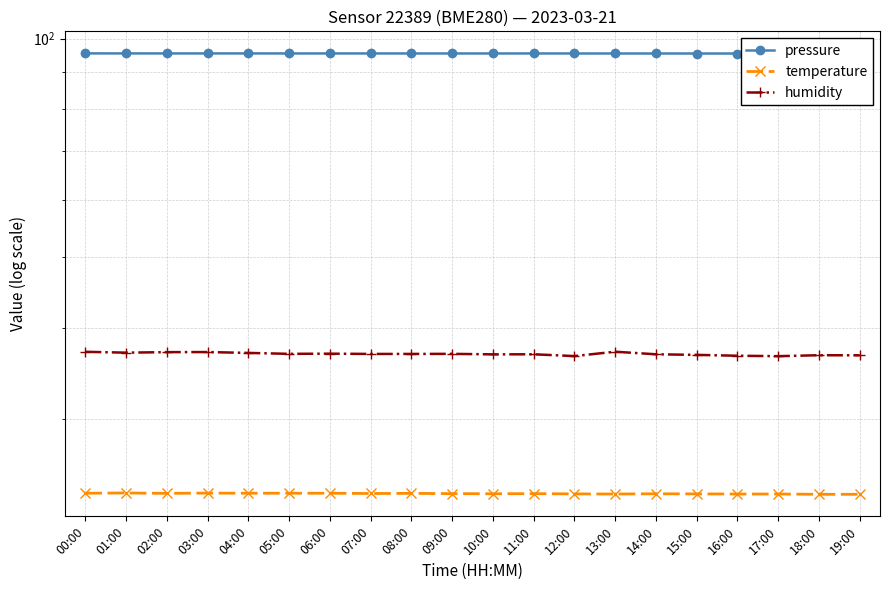

At how many categories does at least one series exceed 36?

20